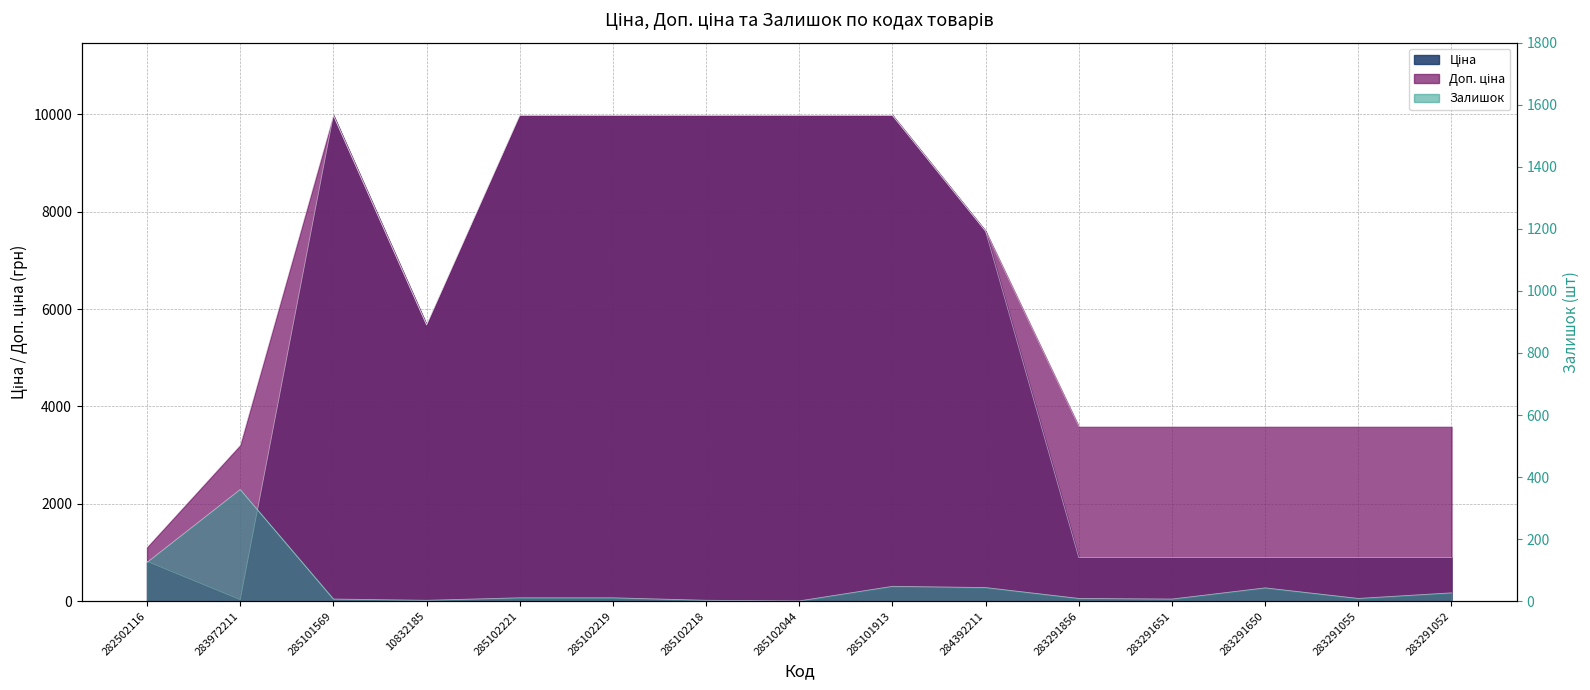

True or false: Залишок and Ціна cross at least once.

True